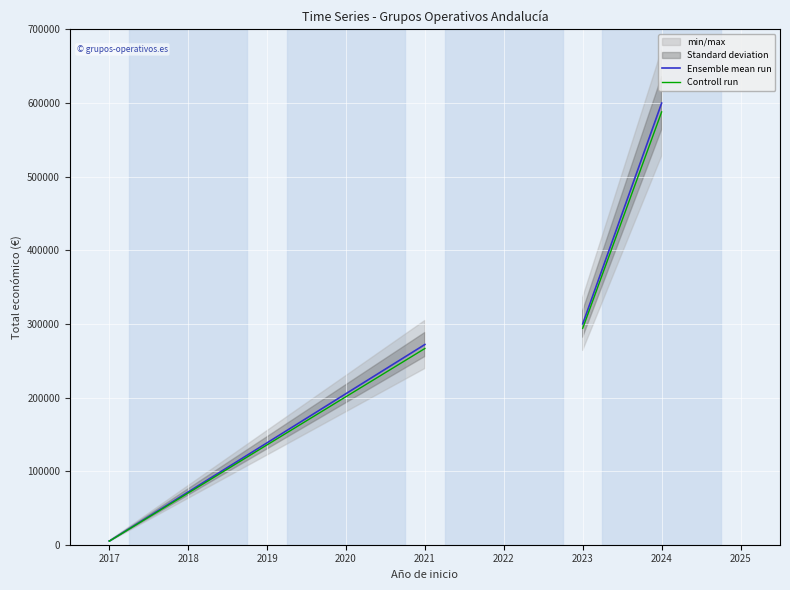

True or false: Ensemble mean run and Controll run cross at least once.

False